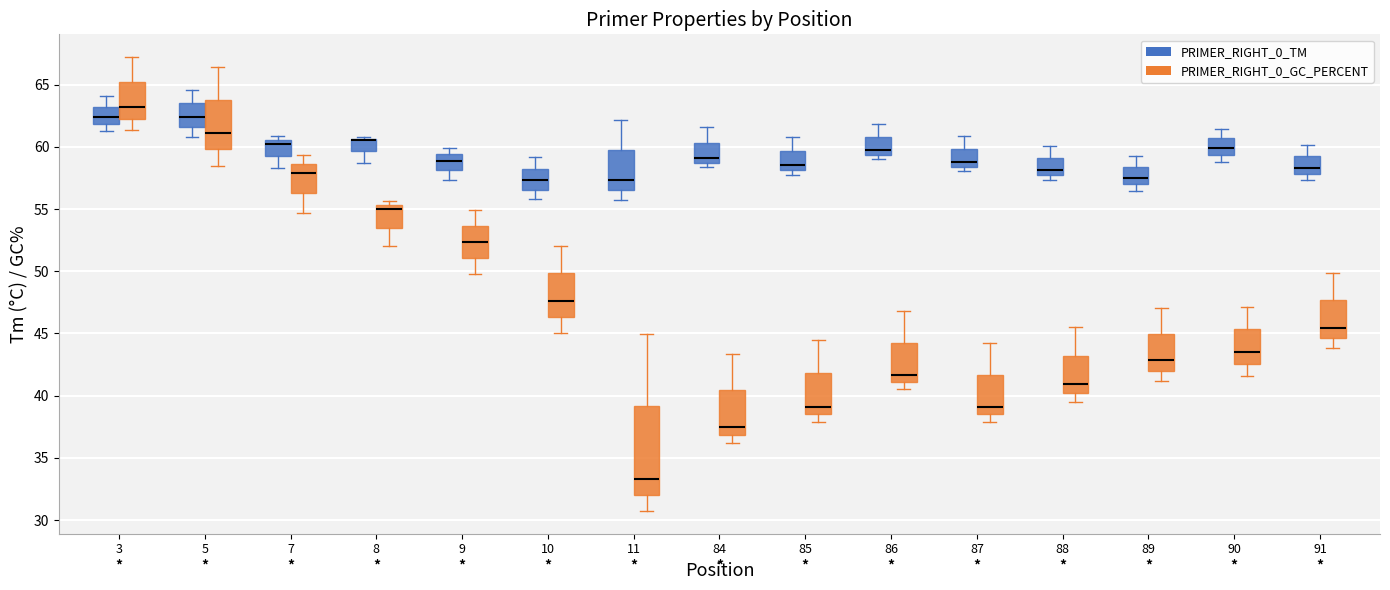

Reading left to right, read every box against the y-axis: the position of its median line, the range the box covers, and the ends of its whiskers. The values are not printed on the chart, so give them approximately, as read against the axis.

3 (PRIMER_RIGHT_0_TM): median 62.5, box 62.0 to 63.0, whiskers 61.5 to 64.0
3 (PRIMER_RIGHT_0_GC_PERCENT): median 63.0, box 62.5 to 65.0, whiskers 61.5 to 67.0
5 (PRIMER_RIGHT_0_TM): median 62.5, box 61.5 to 63.5, whiskers 61.0 to 64.5
5 (PRIMER_RIGHT_0_GC_PERCENT): median 61.0, box 60.0 to 63.5, whiskers 58.5 to 66.5
7 (PRIMER_RIGHT_0_TM): median 60.0, box 59.5 to 60.5, whiskers 58.5 to 61.0
7 (PRIMER_RIGHT_0_GC_PERCENT): median 58.0, box 56.5 to 58.5, whiskers 54.5 to 59.5
8 (PRIMER_RIGHT_0_TM): median 60.5 (drawn on the box's upper edge), box 59.5 to 60.5, whiskers 58.5 to 61.0
8 (PRIMER_RIGHT_0_GC_PERCENT): median 55.0, box 53.5 to 55.5, whiskers 52.0 to 55.5 (just above the box's upper edge)
9 (PRIMER_RIGHT_0_TM): median 59.0, box 58.0 to 59.5, whiskers 57.5 to 60.0
9 (PRIMER_RIGHT_0_GC_PERCENT): median 52.5, box 51.0 to 53.5, whiskers 50.0 to 55.0
10 (PRIMER_RIGHT_0_TM): median 57.5, box 56.5 to 58.0, whiskers 56.0 to 59.0
10 (PRIMER_RIGHT_0_GC_PERCENT): median 47.5, box 46.5 to 50.0, whiskers 45.0 to 52.0
11 (PRIMER_RIGHT_0_TM): median 57.5, box 56.5 to 59.5, whiskers 55.5 to 62.0
11 (PRIMER_RIGHT_0_GC_PERCENT): median 33.5, box 32.0 to 39.0, whiskers 30.5 to 45.0
84 (PRIMER_RIGHT_0_TM): median 59.0, box 58.5 to 60.5, whiskers 58.5 (just below the box's lower edge) to 61.5
84 (PRIMER_RIGHT_0_GC_PERCENT): median 37.5, box 37.0 to 40.5, whiskers 36.0 to 43.5
85 (PRIMER_RIGHT_0_TM): median 58.5, box 58.0 to 59.5, whiskers 58.0 (just below the box's lower edge) to 61.0
85 (PRIMER_RIGHT_0_GC_PERCENT): median 39.0, box 38.5 to 42.0, whiskers 38.0 to 44.5
86 (PRIMER_RIGHT_0_TM): median 59.5 (just above the box's lower edge), box 59.5 to 61.0, whiskers 59.0 to 62.0
86 (PRIMER_RIGHT_0_GC_PERCENT): median 41.5, box 41.0 to 44.0, whiskers 40.5 to 47.0
87 (PRIMER_RIGHT_0_TM): median 59.0, box 58.5 to 60.0, whiskers 58.0 to 61.0
87 (PRIMER_RIGHT_0_GC_PERCENT): median 39.0, box 38.5 to 41.5, whiskers 38.0 to 44.0
88 (PRIMER_RIGHT_0_TM): median 58.0, box 57.5 to 59.0, whiskers 57.5 (just below the box's lower edge) to 60.0
88 (PRIMER_RIGHT_0_GC_PERCENT): median 41.0, box 40.0 to 43.0, whiskers 39.5 to 45.5
89 (PRIMER_RIGHT_0_TM): median 57.5, box 57.0 to 58.5, whiskers 56.5 to 59.0
89 (PRIMER_RIGHT_0_GC_PERCENT): median 43.0, box 42.0 to 45.0, whiskers 41.0 to 47.0
90 (PRIMER_RIGHT_0_TM): median 60.0, box 59.5 to 60.5, whiskers 59.0 to 61.5
90 (PRIMER_RIGHT_0_GC_PERCENT): median 43.5, box 42.5 to 45.5, whiskers 41.5 to 47.0
91 (PRIMER_RIGHT_0_TM): median 58.5, box 58.0 to 59.0, whiskers 57.5 to 60.0
91 (PRIMER_RIGHT_0_GC_PERCENT): median 45.5, box 44.5 to 47.5, whiskers 44.0 to 50.0